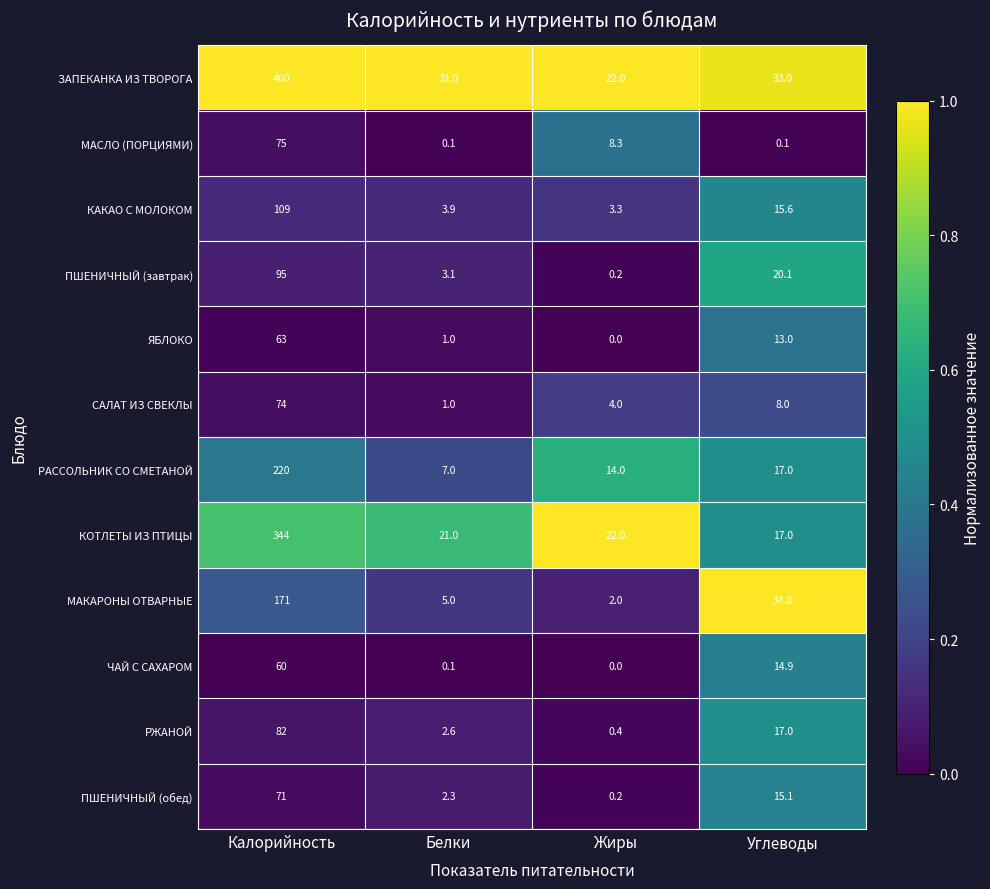

What is the average value of the КОТЛЕТЫ ИЗ ПТИЦЫ series?

101.0